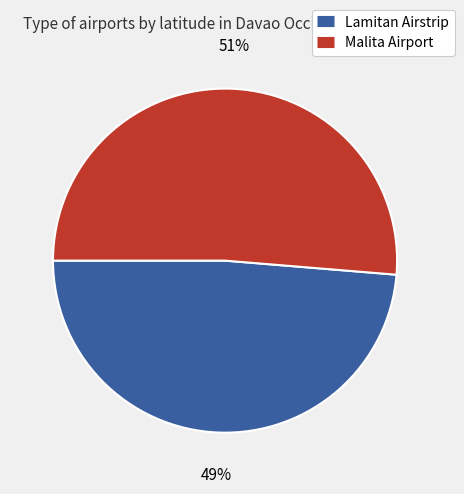

To the nearest percent, what is the average slice percentage?

50%